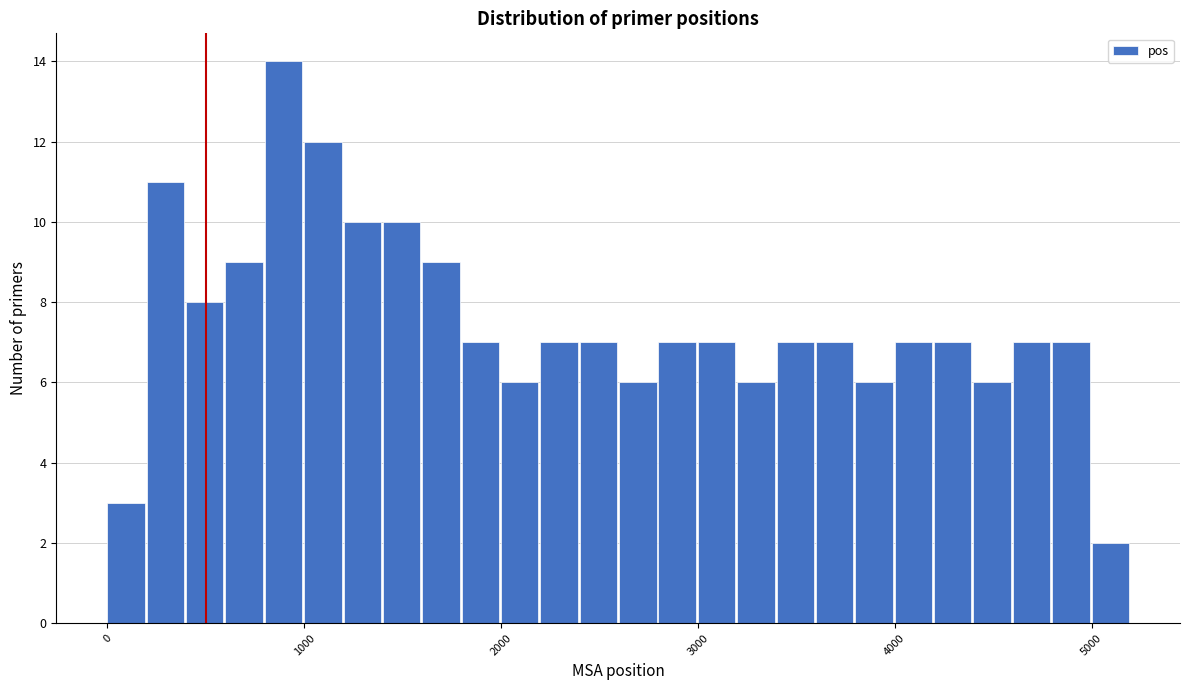

Around what value on the x-axis is the tallest bar? Give the approximate position of its centre, as read against the axis.

900